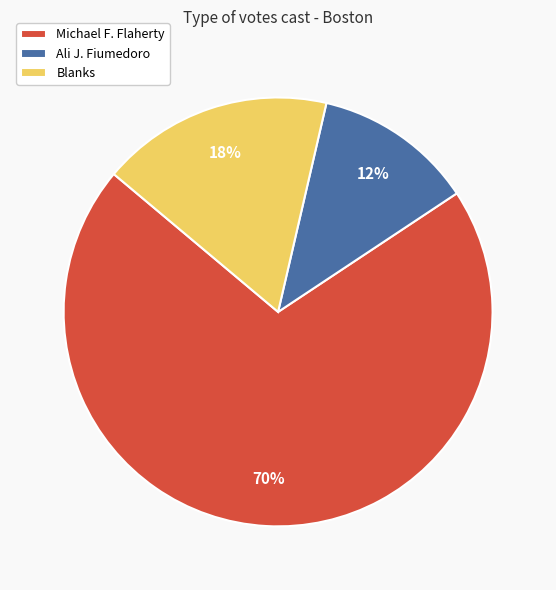

Does Ali J. Fiumedoro represent more than half of the total?

No